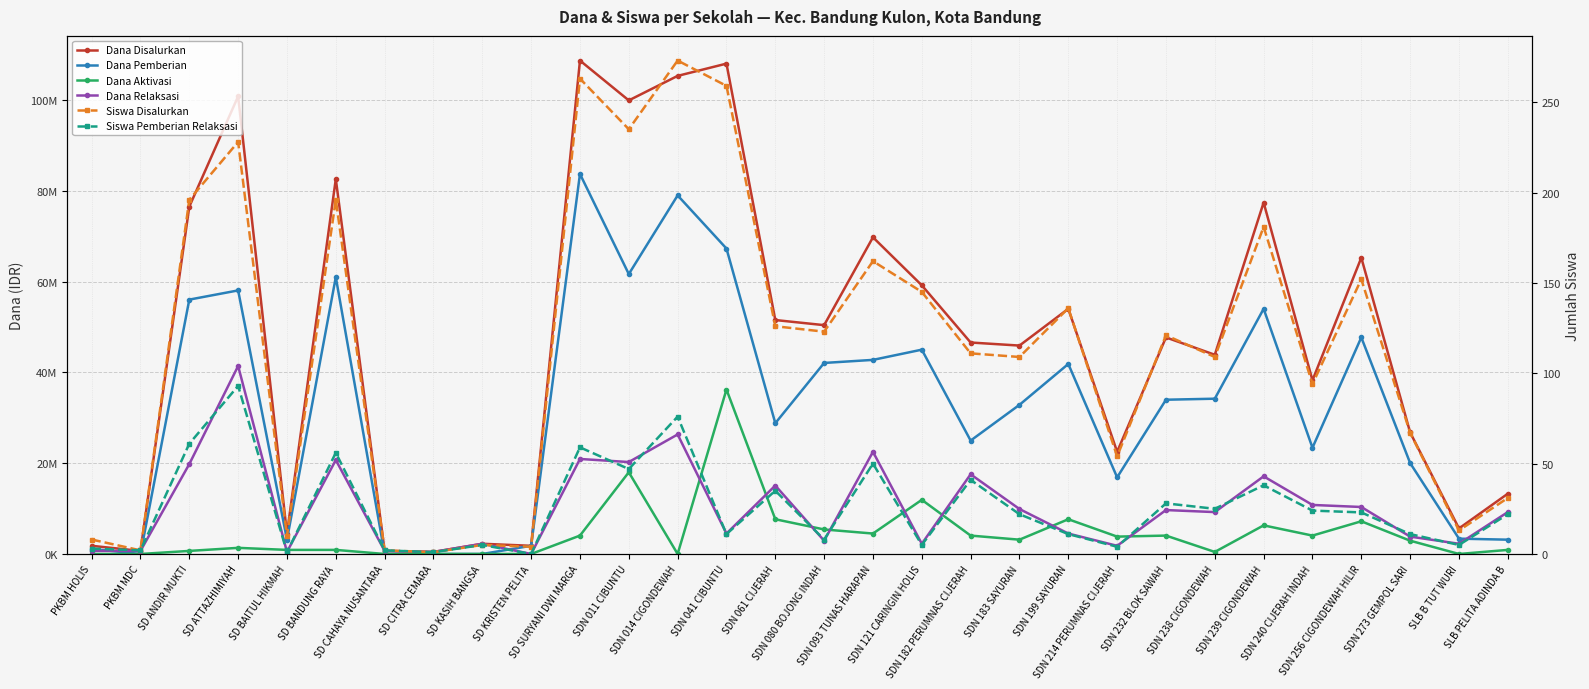

Between which two adjacent categories do Dana Aktivasi and Siswa Disalurkan first intersect?

PKBM MDC and SD ANDIR MUKTI